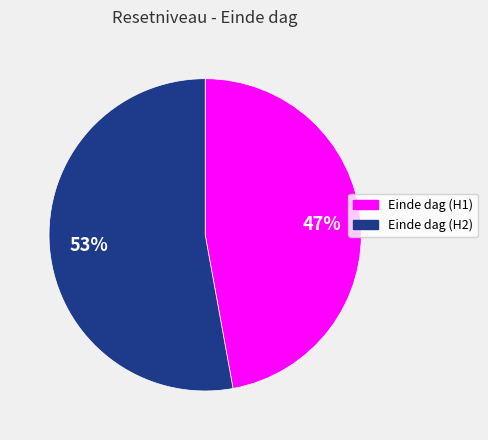

Does any single category account for the majority?

Yes